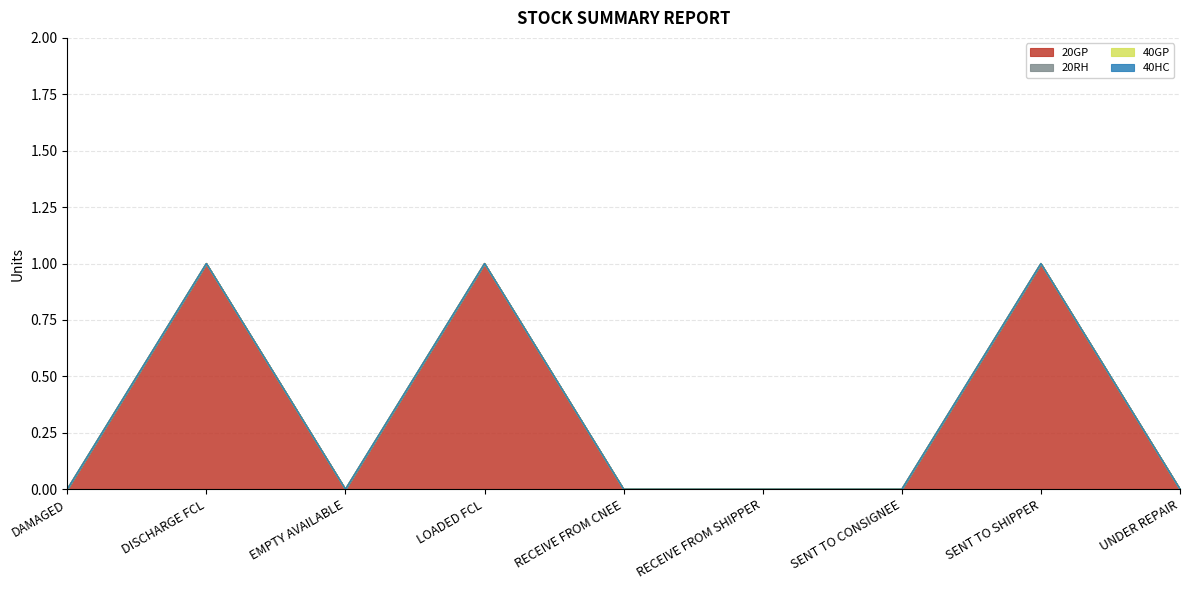

Reading right to left, list all the values displayed in this chart.

20GP: UNDER REPAIR=0	SENT TO SHIPPER=1	SENT TO CONSIGNEE=0	RECEIVE FROM SHIPPER=0	RECEIVE FROM CNEE=0	LOADED FCL=1	EMPTY AVAILABLE=0	DISCHARGE FCL=1	DAMAGED=0
20RH: UNDER REPAIR=0	SENT TO SHIPPER=0	SENT TO CONSIGNEE=0	RECEIVE FROM SHIPPER=0	RECEIVE FROM CNEE=0	LOADED FCL=0	EMPTY AVAILABLE=0	DISCHARGE FCL=0	DAMAGED=0
40GP: UNDER REPAIR=0	SENT TO SHIPPER=0	SENT TO CONSIGNEE=0	RECEIVE FROM SHIPPER=0	RECEIVE FROM CNEE=0	LOADED FCL=0	EMPTY AVAILABLE=0	DISCHARGE FCL=0	DAMAGED=0
40HC: UNDER REPAIR=0	SENT TO SHIPPER=0	SENT TO CONSIGNEE=0	RECEIVE FROM SHIPPER=0	RECEIVE FROM CNEE=0	LOADED FCL=0	EMPTY AVAILABLE=0	DISCHARGE FCL=0	DAMAGED=0